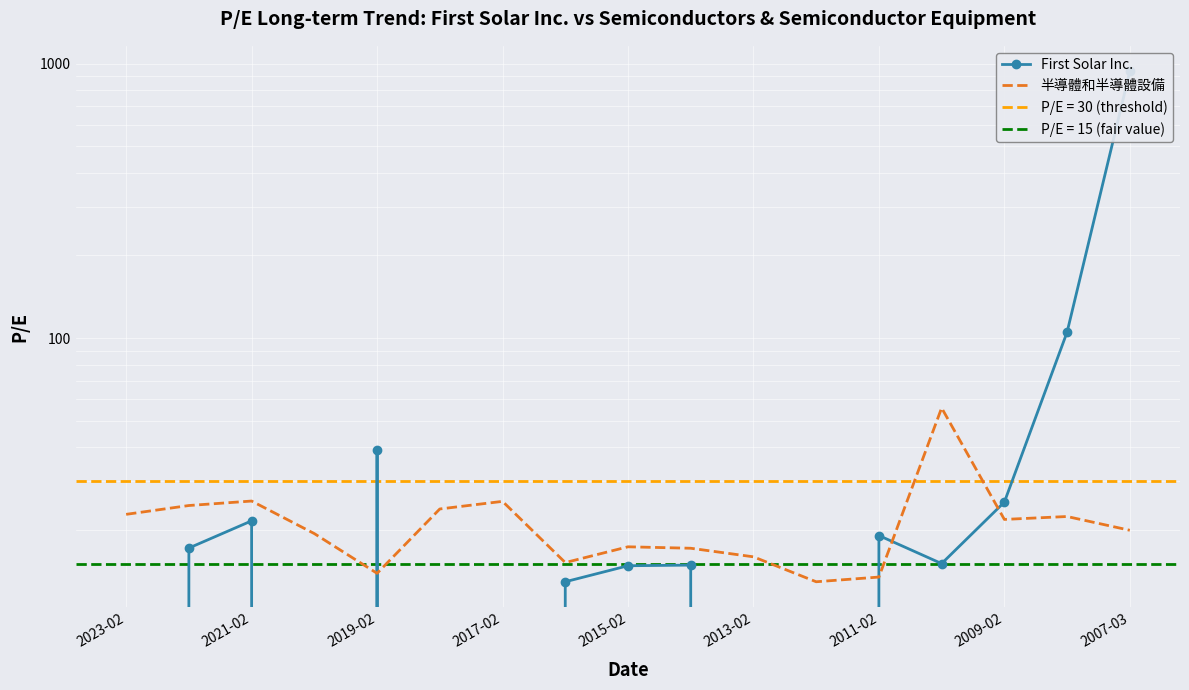

Rank the series by their average value, from highest to lowest.

First Solar Inc., 半導體和半導體設備